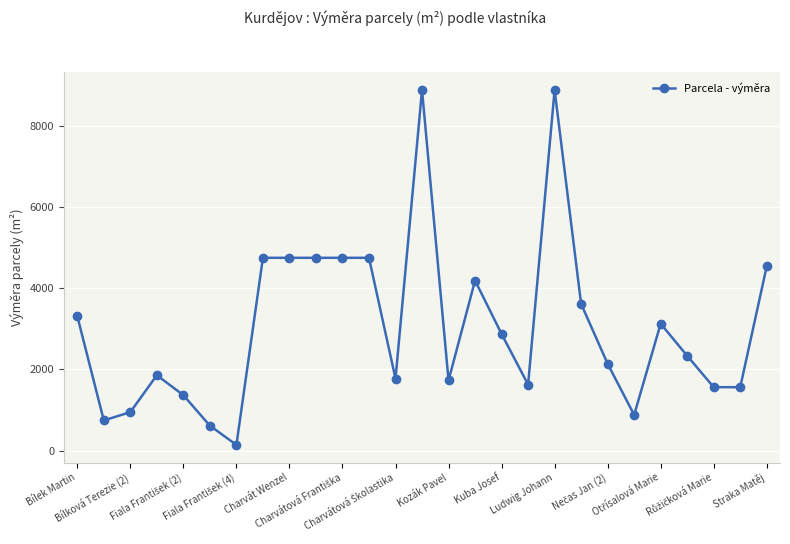

What is the value of the 21st point from the left?

2138